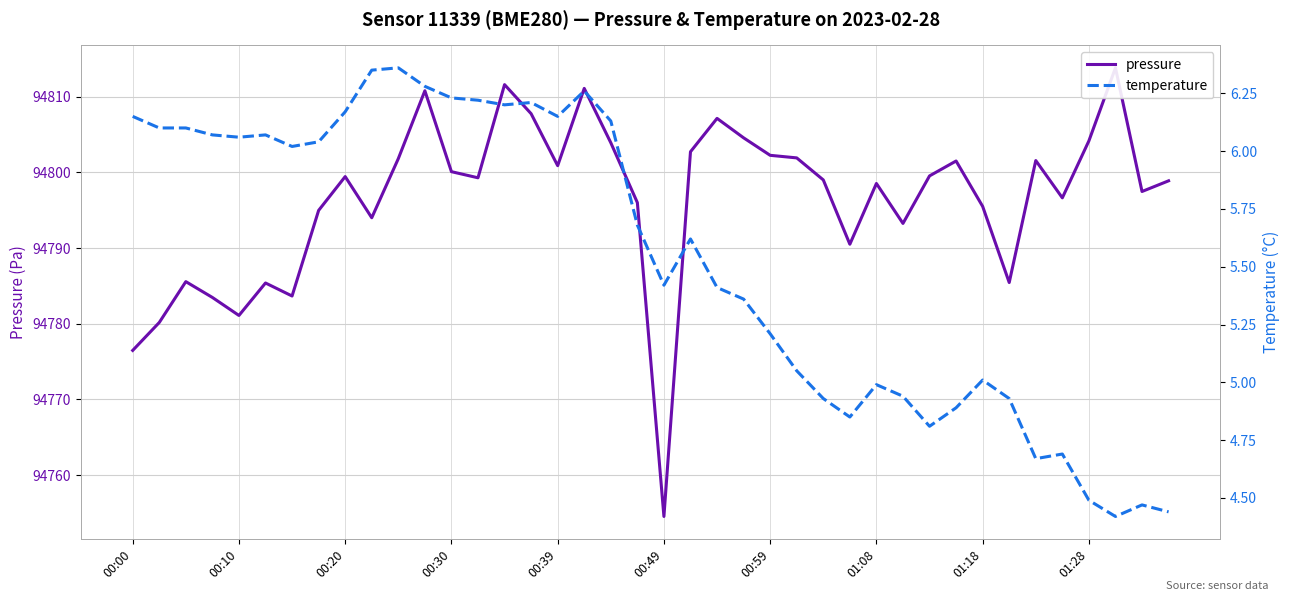

True or false: temperature has more than 0 points higher than both neighbors.

True